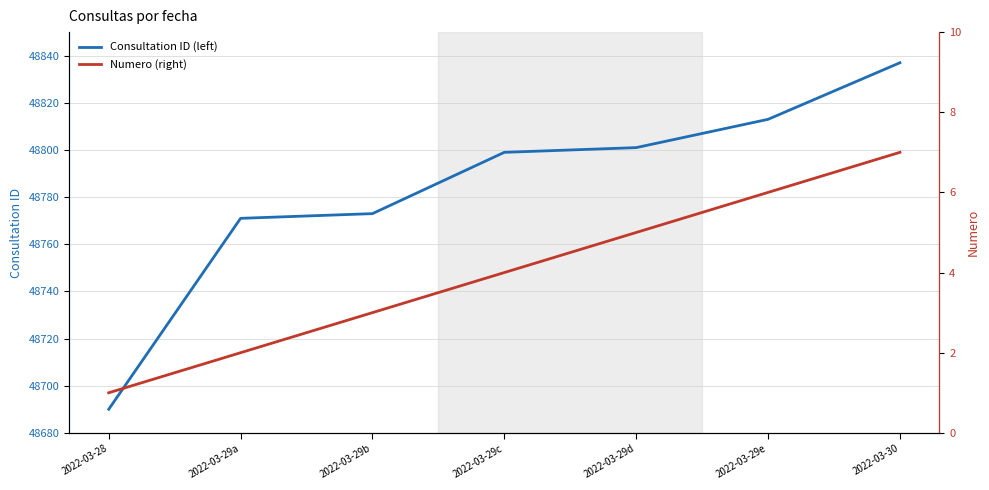

Between 2022-03-29c and 2022-03-29d, which is larger?

2022-03-29d